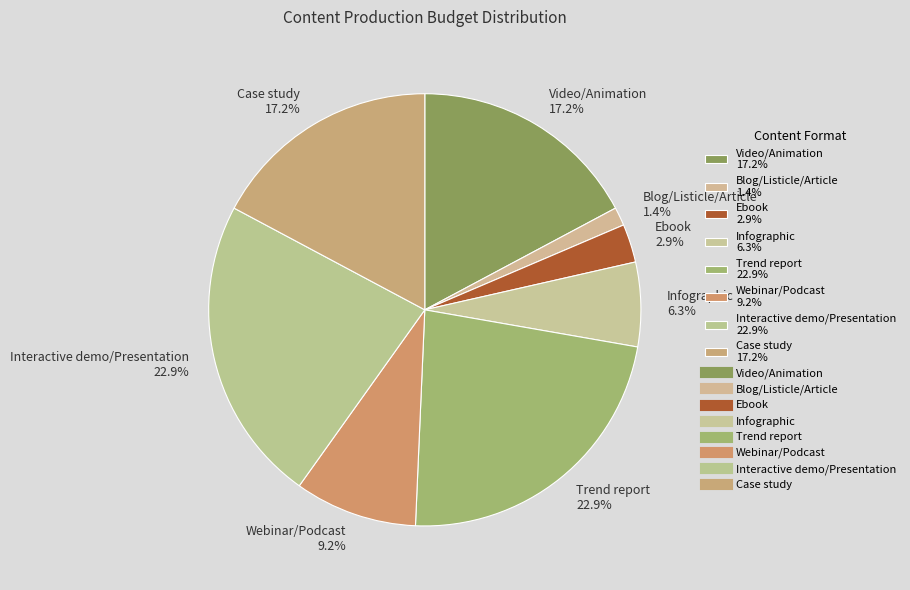

Combined, do Trend report 22.9% and Video/Animation 17.2% account for over 50%?

No